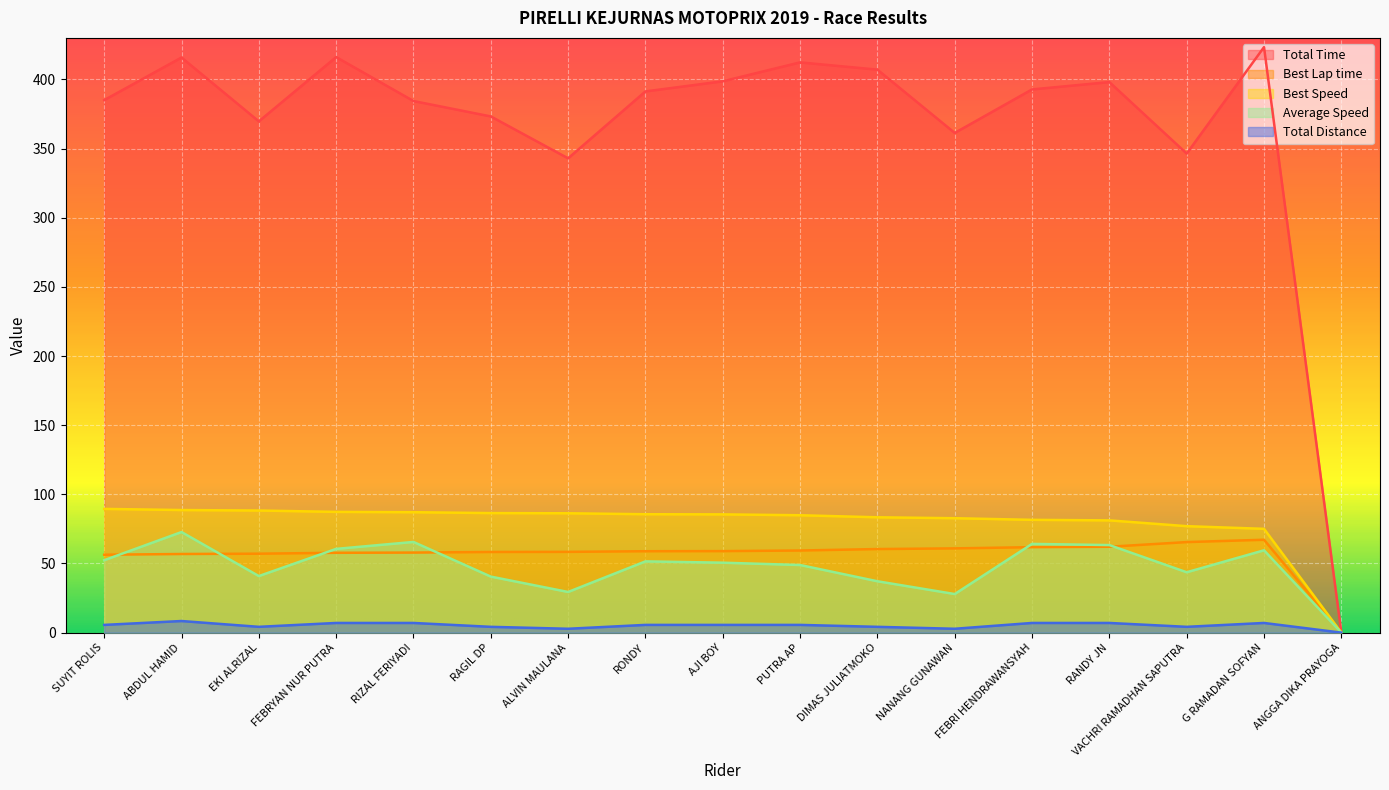

Reading left to right, transcribe all the data shown in this chart.

Total Time: 385.0	415.8	369.6	416.1	384.3	373.2	342.9	391.3	398.6	412.3	407.0	361.3	392.8	398.1	346.3	423.3	0.0
Best Lap time: 56.3	56.9	57.1	57.7	57.9	58.3	58.4	58.9	58.9	59.4	60.4	60.9	61.8	62.1	65.5	67.2	0.0
Best Speed: 89.5	88.6	88.3	87.3	87.1	86.4	86.3	85.6	85.5	84.9	83.4	82.7	81.6	81.2	77.0	75.1	0.0
Average Speed: 52.4	72.7	40.9	60.6	65.6	40.5	29.4	51.5	50.6	48.9	37.1	27.9	64.2	63.3	43.7	59.5	0.0
Total Distance: 5.6	8.4	4.2	7.0	7.0	4.2	2.8	5.6	5.6	5.6	4.2	2.8	7.0	7.0	4.2	7.0	0.0